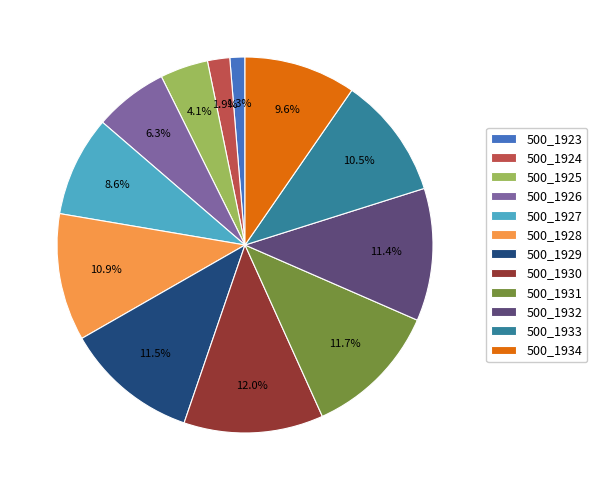

What percentage is the 500_1931 slice, to the nearest percent?

12%